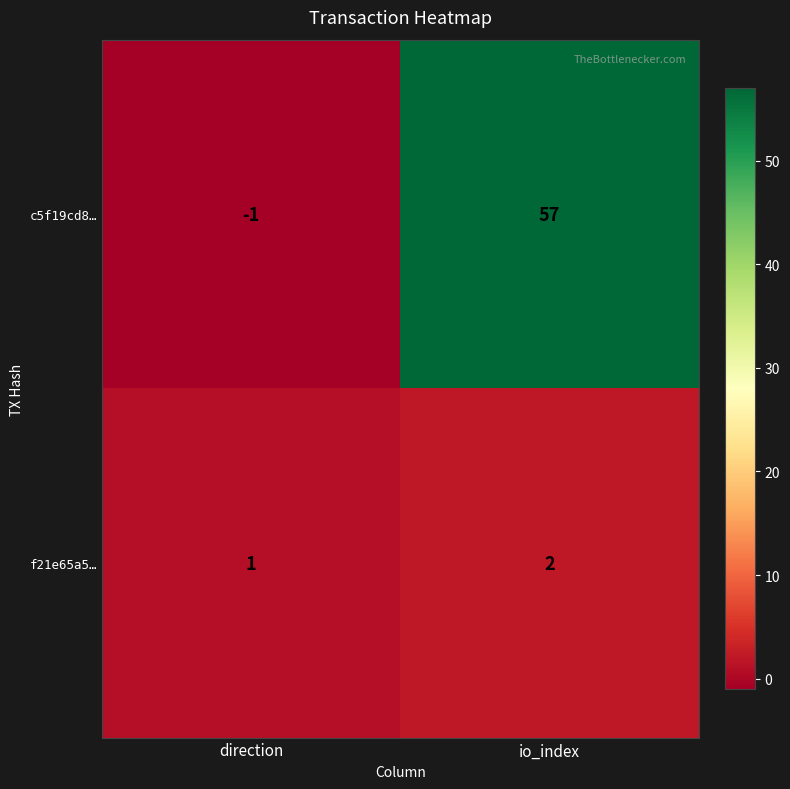

How many data points in f21e65a5… are less than 2?

1